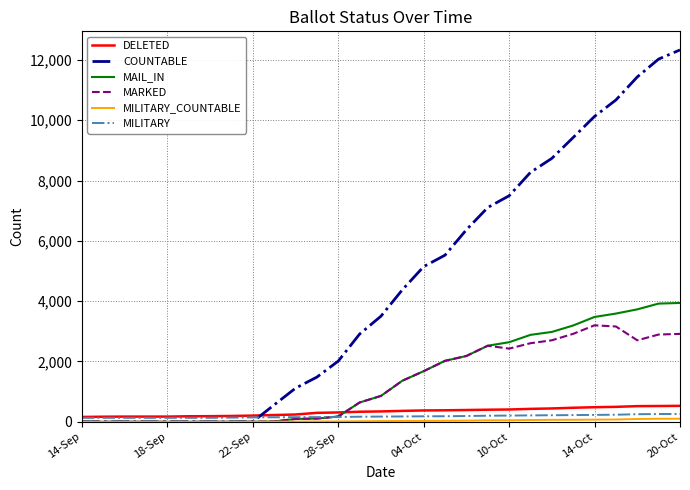

How many times do MAIL_IN and DELETED cross each other?

1